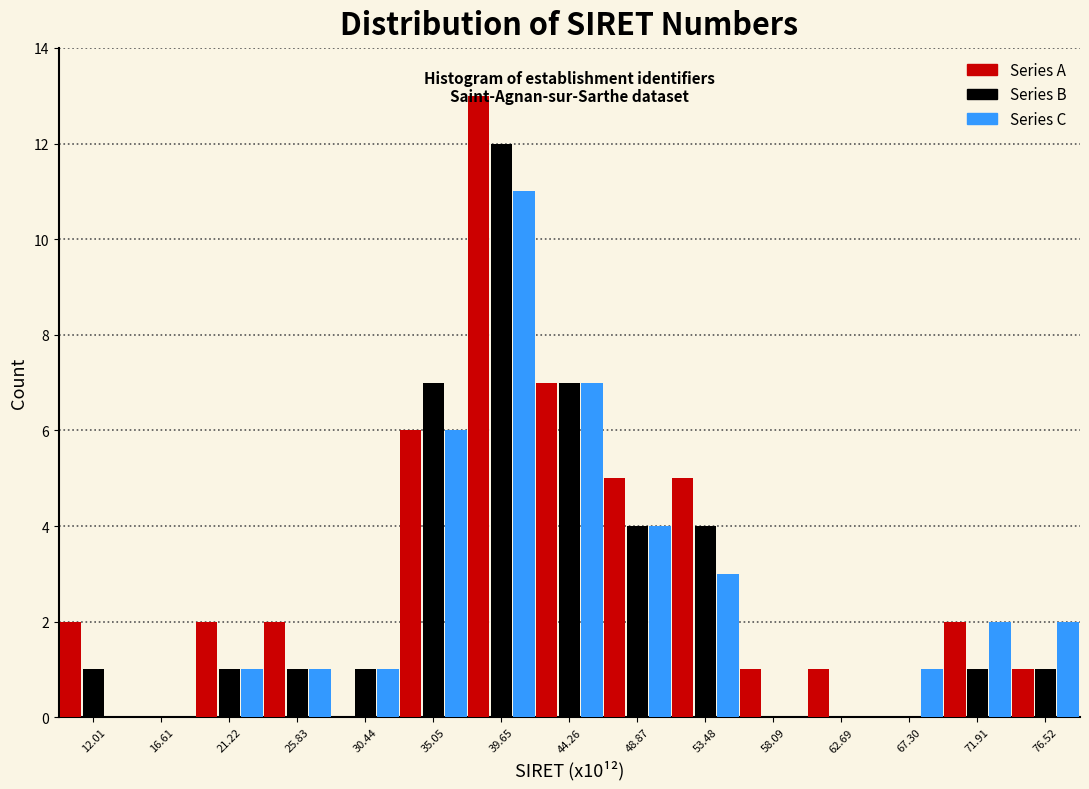

Reading left to right, list every range on the x-axis with the height of the bar of each series over it. Neither the bar edges nor the heights are printed on the chart, so give them approximately, as read against the axes.

9.5 to 14.5: Series A=2	Series B=1	Series C=0
14.5 to 19.0: Series A=0	Series B=0	Series C=0
19.0 to 23.5: Series A=2	Series B=1	Series C=1
23.5 to 28.0: Series A=2	Series B=1	Series C=1
28.0 to 32.5: Series A=0	Series B=1	Series C=1
32.5 to 37.5: Series A=6	Series B=7	Series C=6
37.5 to 42.0: Series A=13	Series B=12	Series C=11
42.0 to 46.5: Series A=7	Series B=7	Series C=7
46.5 to 51.0: Series A=5	Series B=4	Series C=4
51.0 to 56.0: Series A=5	Series B=4	Series C=3
56.0 to 60.5: Series A=1	Series B=0	Series C=0
60.5 to 65.0: Series A=1	Series B=0	Series C=0
65.0 to 69.5: Series A=0	Series B=0	Series C=1
69.5 to 74.0: Series A=2	Series B=1	Series C=2
74.0 to 79.0: Series A=1	Series B=1	Series C=2